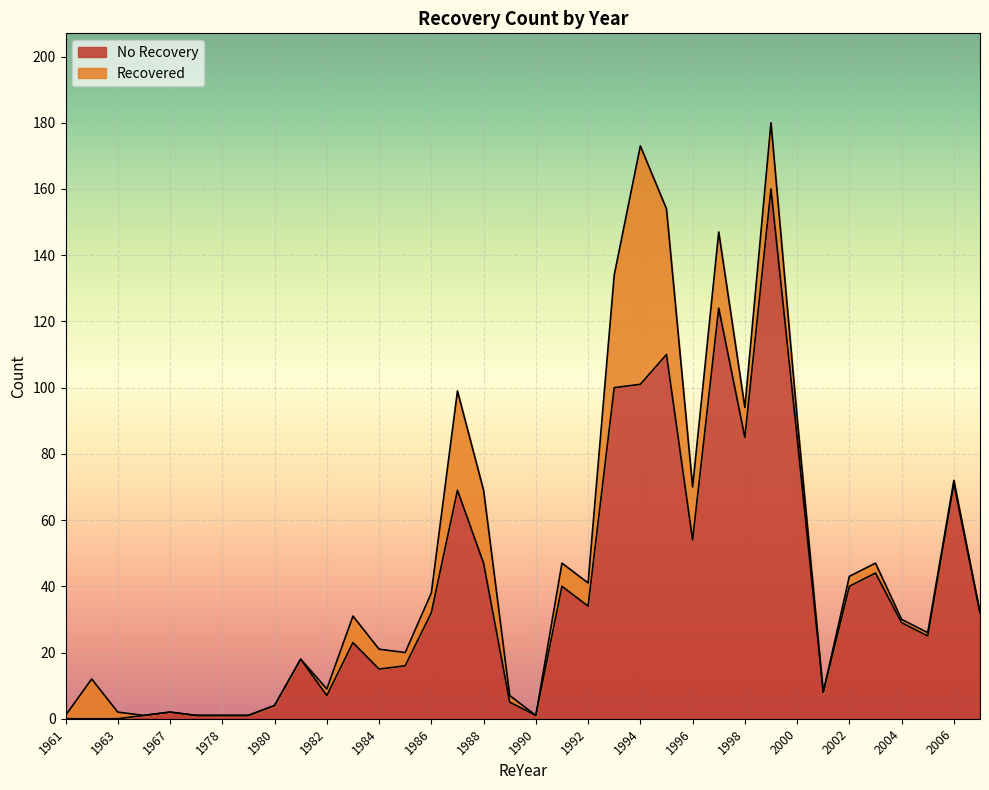

Read the No Recovery value at 1995.

110